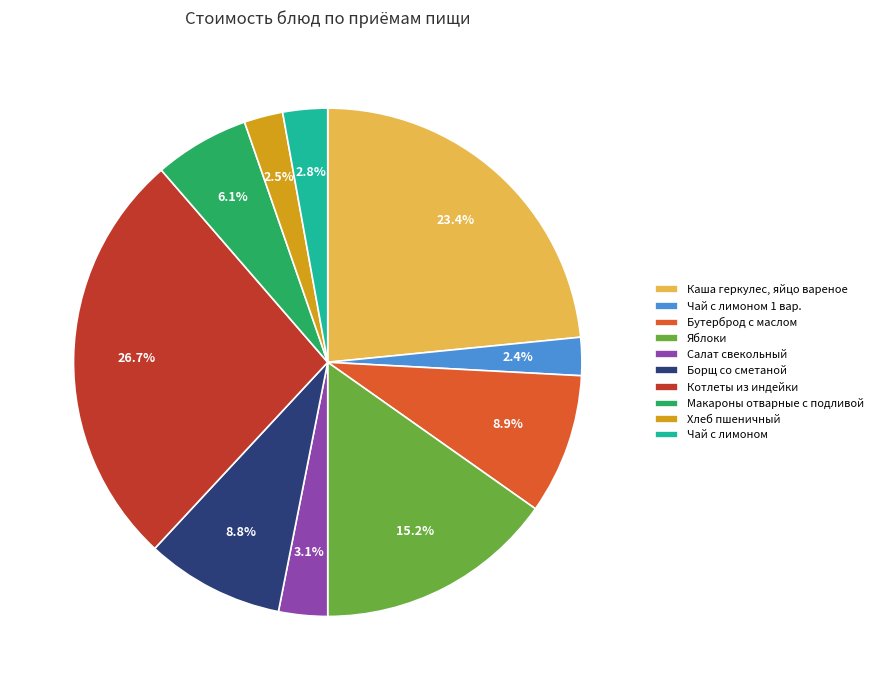

What percentage is the Чай с лимоном slice, to the nearest percent?

3%